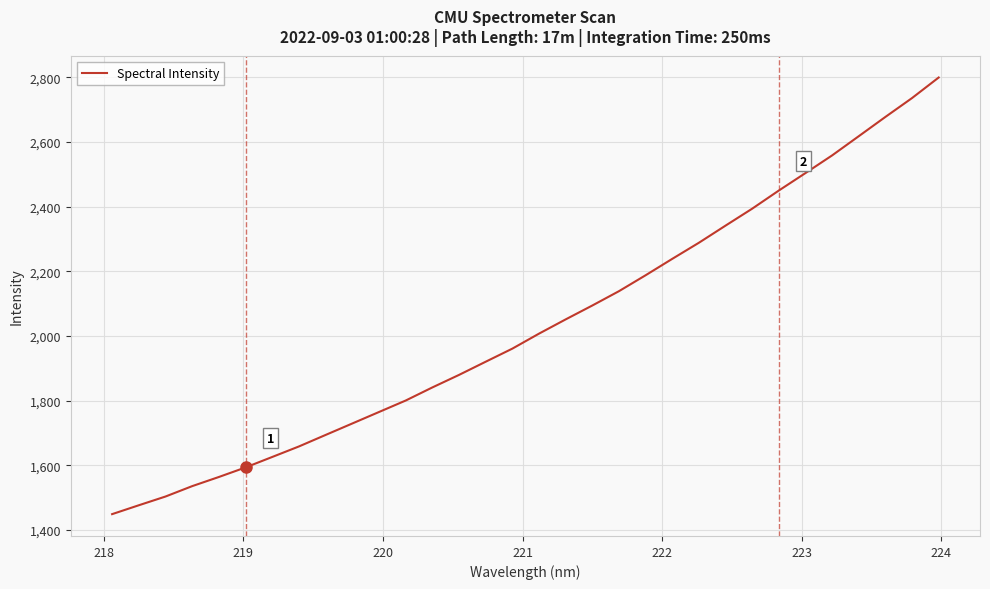

What is the average value?

2033.7